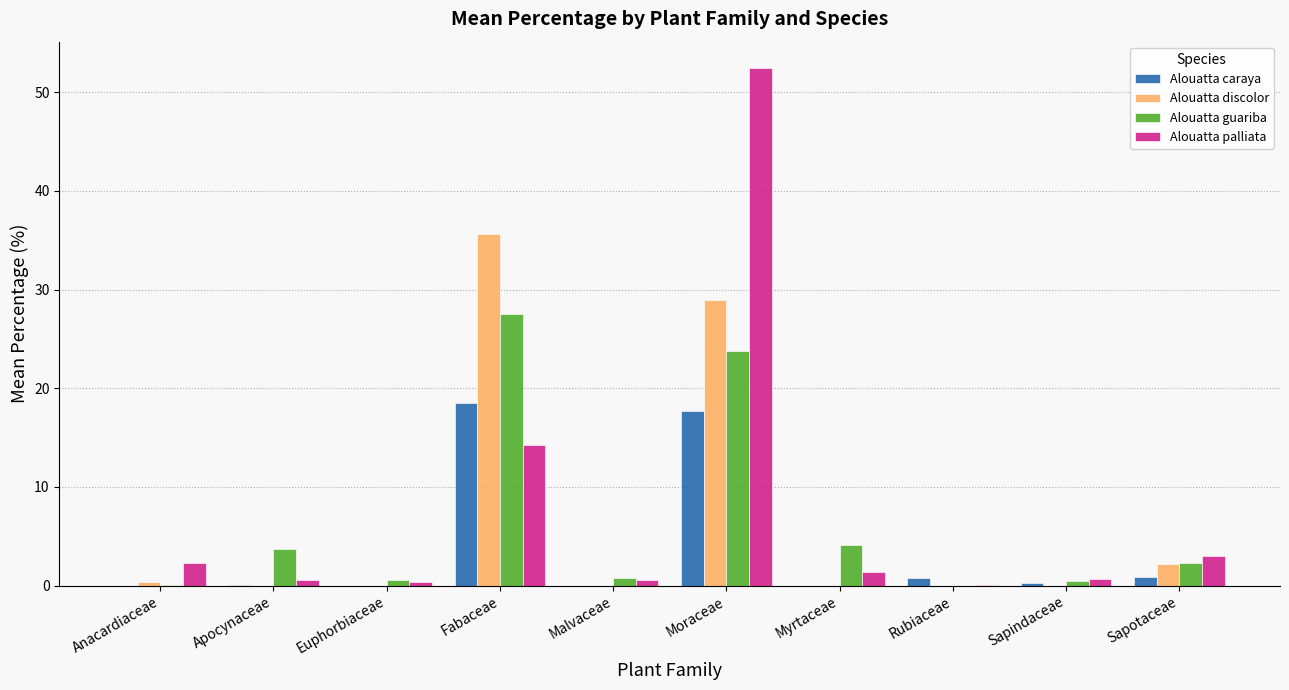

At which category is the sum across all series the highest?

Moraceae